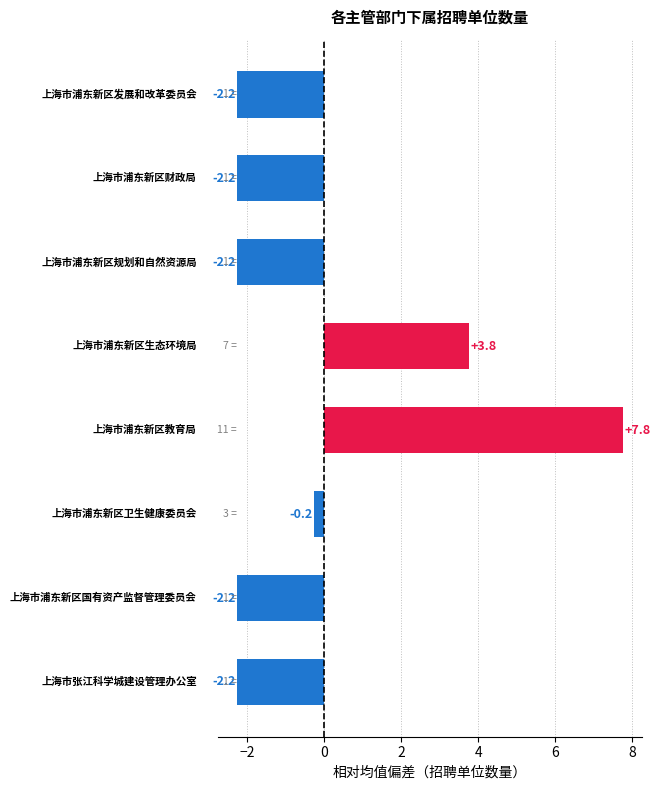

What is the maximum value shown in the chart?

7.8